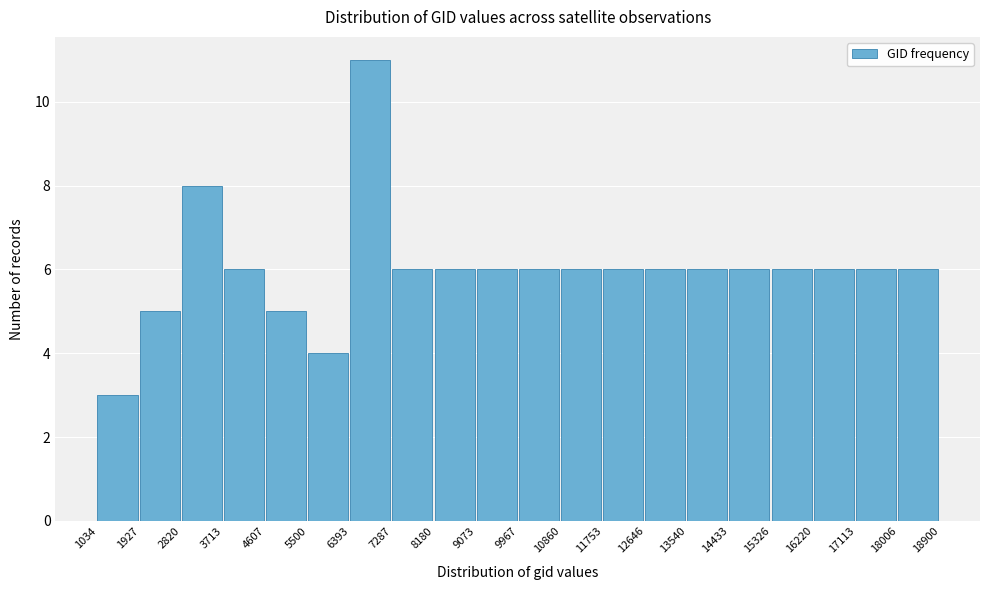

Reading left to right, transcribe this chart: for each bar, give the range it covers on the x-axis and its height. The values are not printed on the chart, so give them approximately, as read against the axis.

1034 to 1927: 3
1927 to 2820: 5
2820 to 3713: 8
3713 to 4607: 6
4607 to 5500: 5
5500 to 6393: 4
6393 to 7287: 11
7287 to 8180: 6
8180 to 9073: 6
9073 to 9967: 6
9967 to 10860: 6
10860 to 11753: 6
11753 to 12646: 6
12646 to 13540: 6
13540 to 14433: 6
14433 to 15326: 6
15326 to 16220: 6
16220 to 17113: 6
17113 to 18006: 6
18006 to 18900: 6